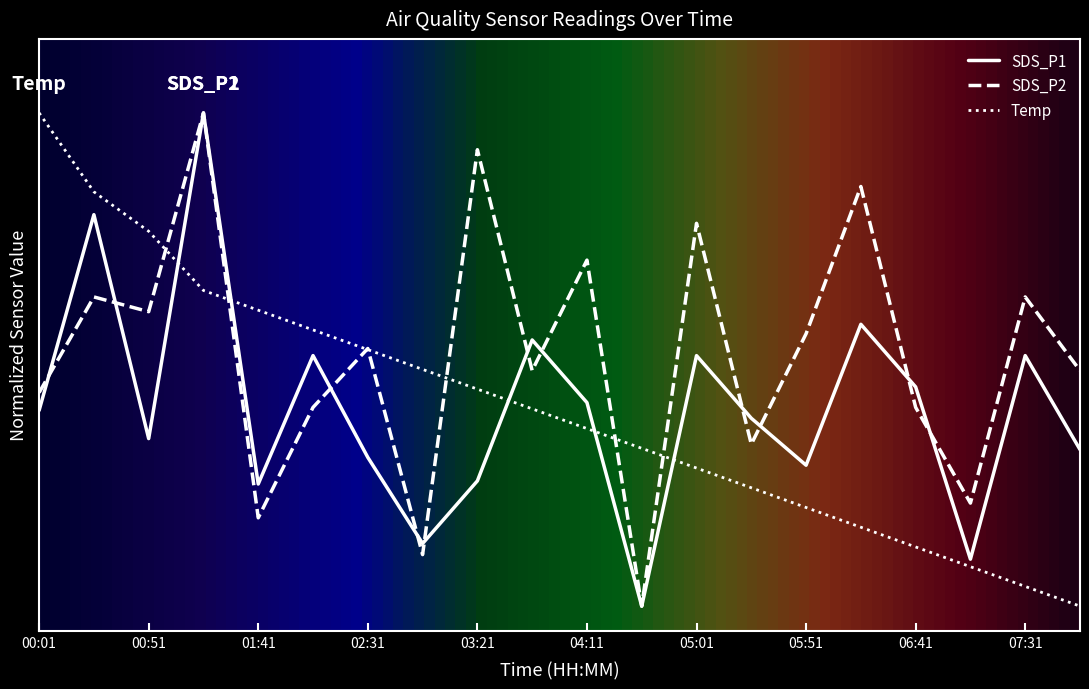

Reading right to left, transcribe all the data shown in this chart.

SDS_P1: 07:56=0.3	07:31=0.5	07:06=0.1	06:41=0.4	06:16=0.6	05:51=0.3	05:26=0.4	05:01=0.5	04:36=0.0	04:11=0.4	03:46=0.5	03:21=0.3	02:56=0.1	02:31=0.3	02:06=0.5	01:41=0.2	01:16=1.0	00:51=0.3	00:26=0.8	00:01=0.4
SDS_P2: 07:56=0.5	07:31=0.6	07:06=0.2	06:41=0.4	06:16=0.9	05:51=0.6	05:26=0.3	05:01=0.8	04:36=0.0	04:11=0.7	03:46=0.5	03:21=0.9	02:56=0.1	02:31=0.5	02:06=0.4	01:41=0.2	01:16=1.0	00:51=0.6	00:26=0.6	00:01=0.4
Temp: 07:56=0.0	07:31=0.0	07:06=0.1	06:41=0.1	06:16=0.2	05:51=0.2	05:26=0.2	05:01=0.3	04:36=0.3	04:11=0.4	03:46=0.4	03:21=0.4	02:56=0.5	02:31=0.5	02:06=0.6	01:41=0.6	01:16=0.6	00:51=0.8	00:26=0.8	00:01=1.0